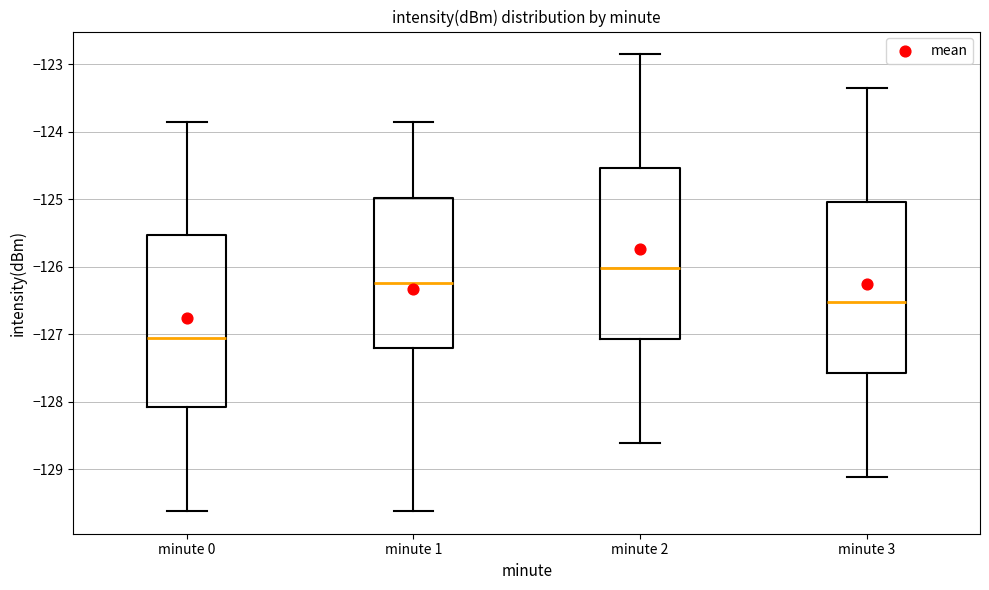

Where does the upper whisker of the box for minute 2 end on the y-axis? The values are not printed on the chart, so give them approximately, as read against the axis.

-122.9